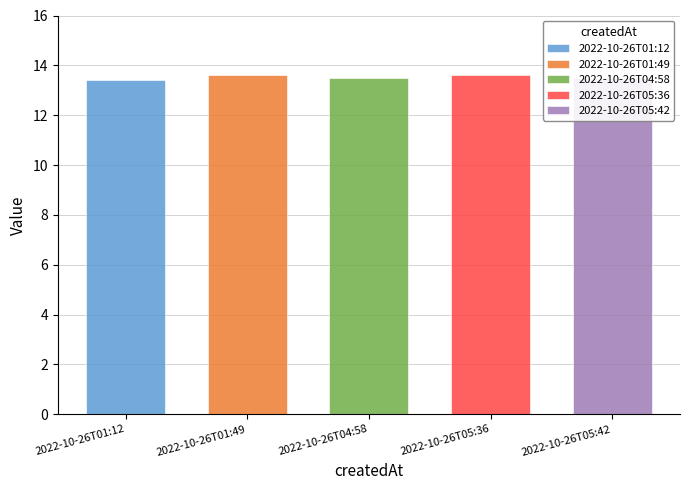

What is the ratio of the value at 2022-10-26T01:49 to the value at 2022-10-26T05:36?

1.0